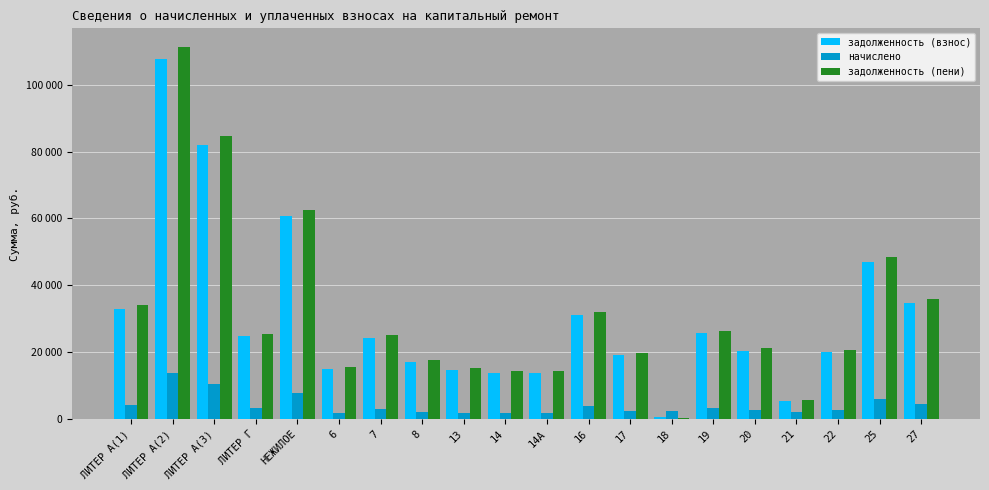

What is the value of the задолженность (взнос) bar at the 1st from the left?

32934.9